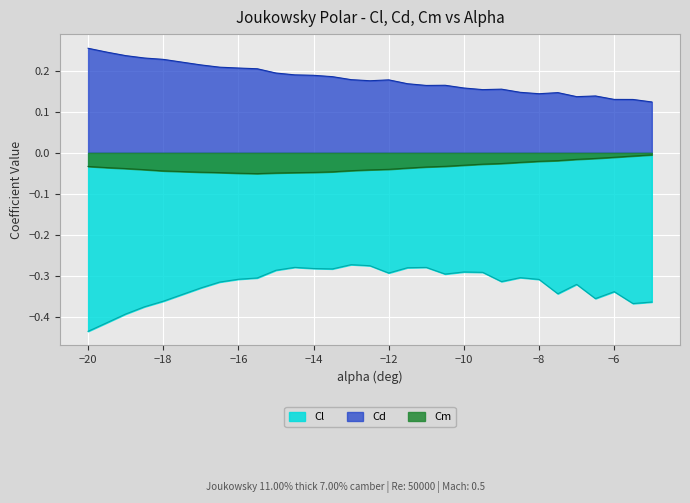

Is it true that Cm equals -0.0 at -10.5?

False